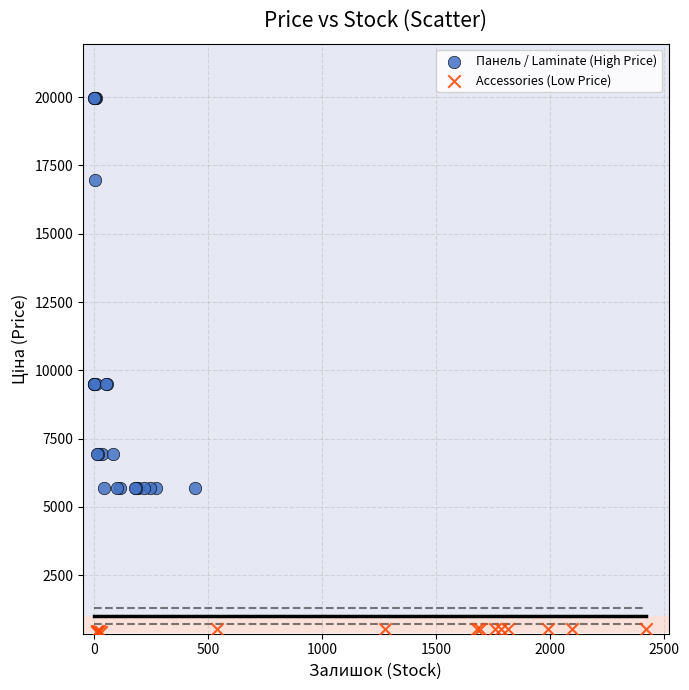

Which series has the widest spread of Y values?

Панель / Laminate (High Price)